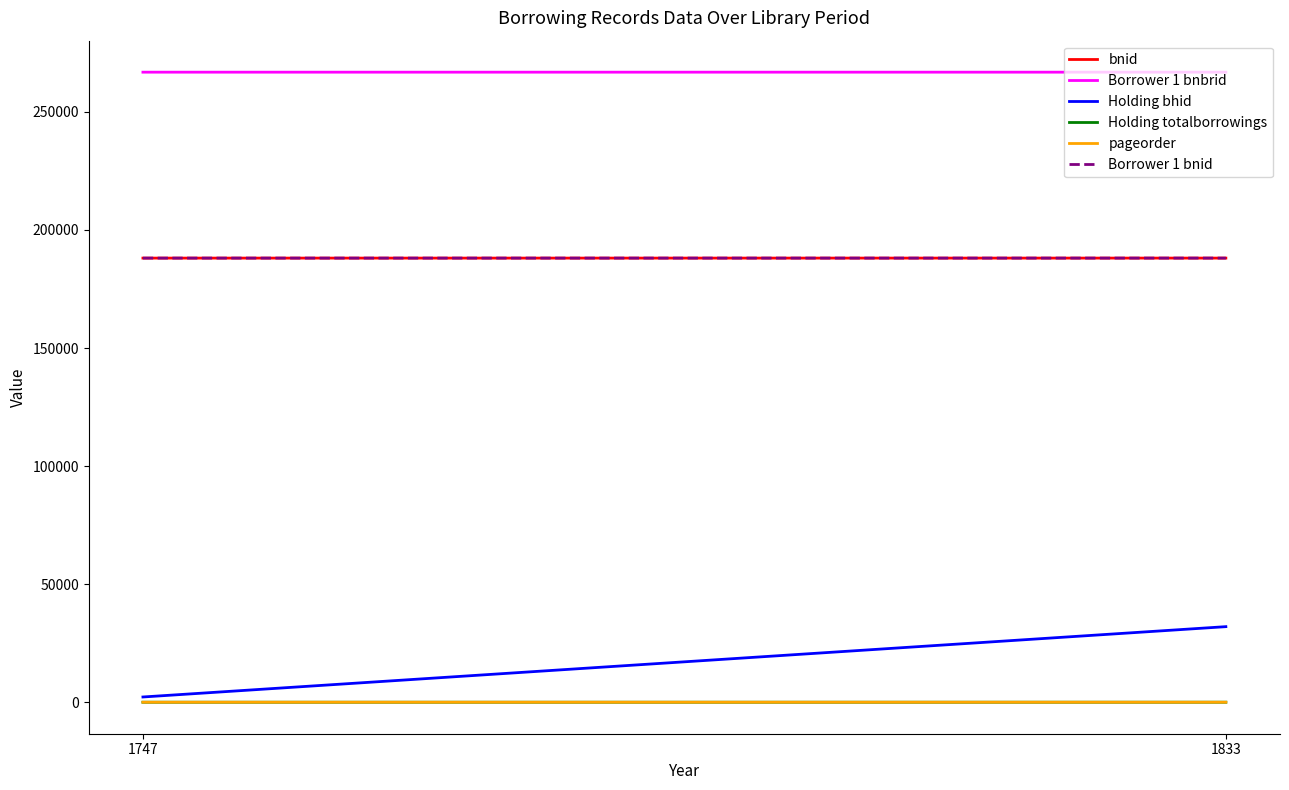

What is the total value across all series at 1833?

675040